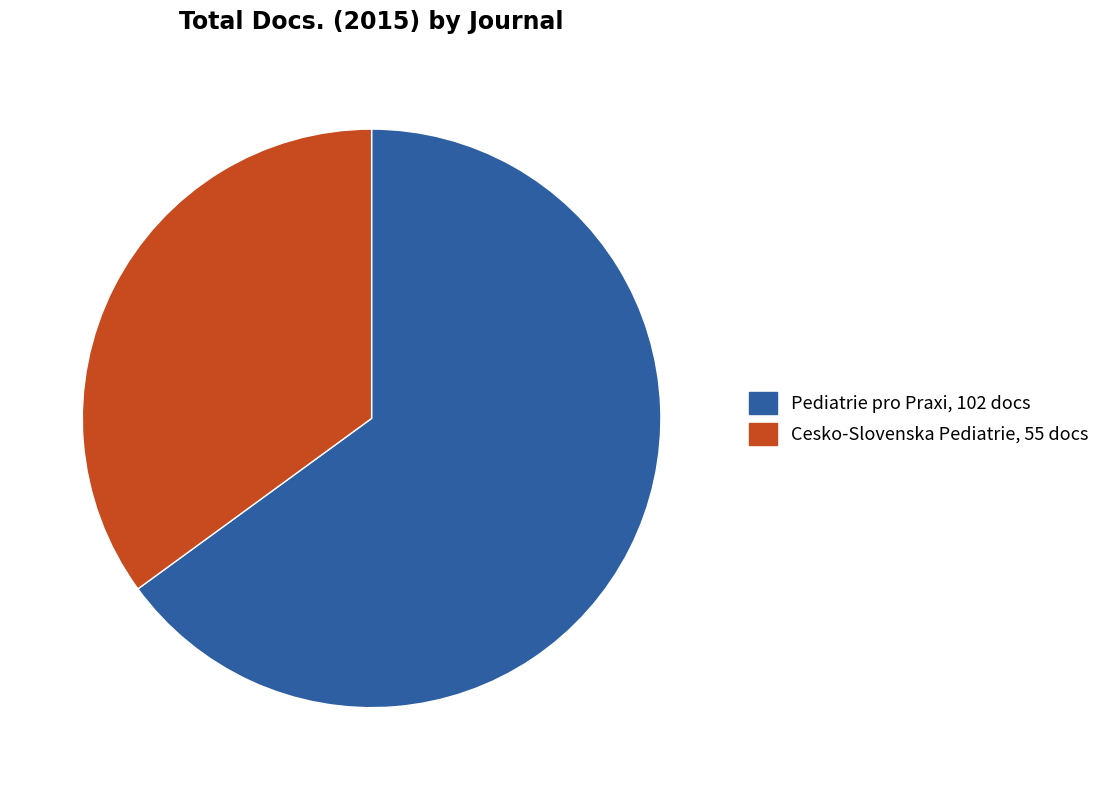

Rank the categories by value from lowest to highest.

Cesko-Slovenska Pediatrie, Pediatrie pro Praxi